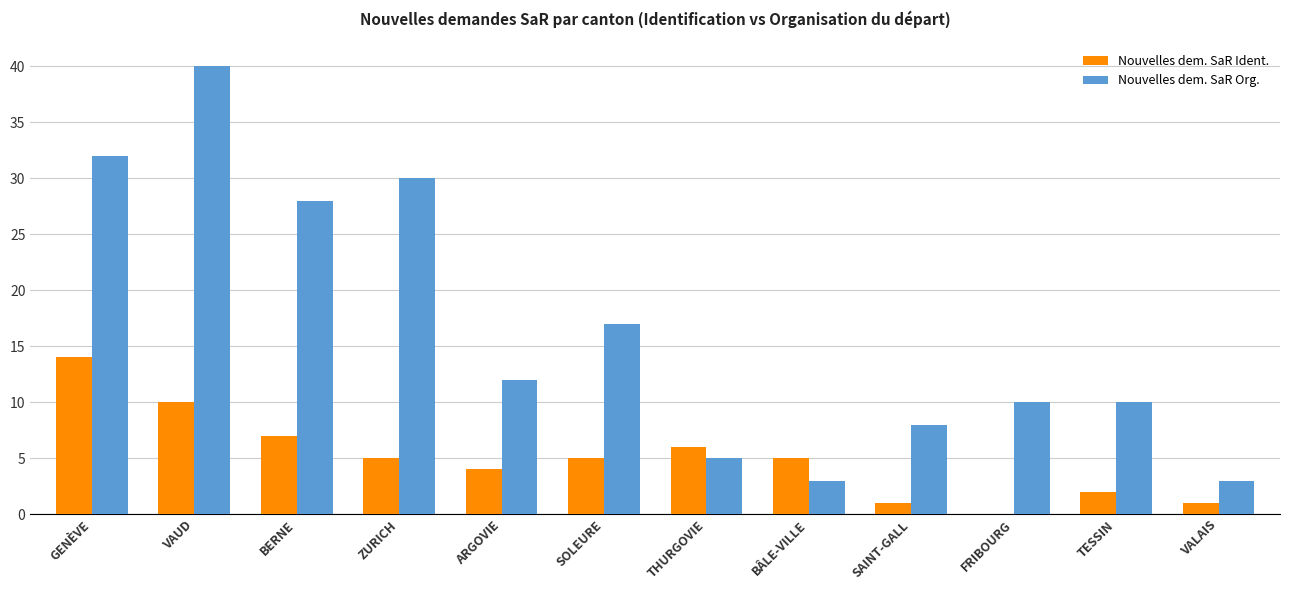

Between SOLEURE and TESSIN, which series saw the biggest shift?

Nouvelles dem. SaR Org.